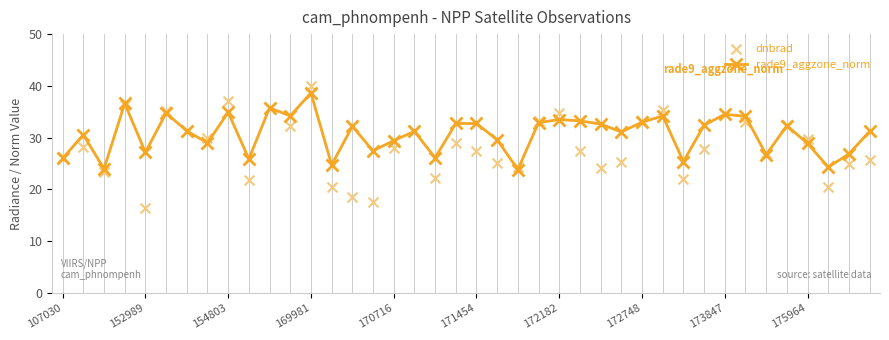

True or false: rade9_aggzone_norm has more than 1 interior local peaks.

True